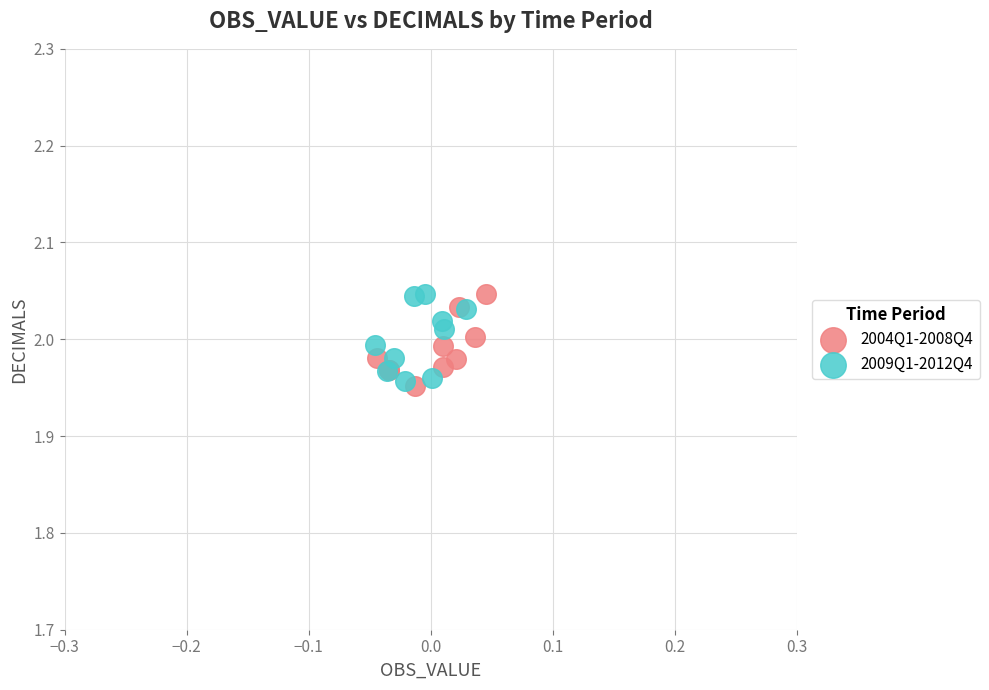

What are all the series names shown in the legend?

2004Q1-2008Q4, 2009Q1-2012Q4